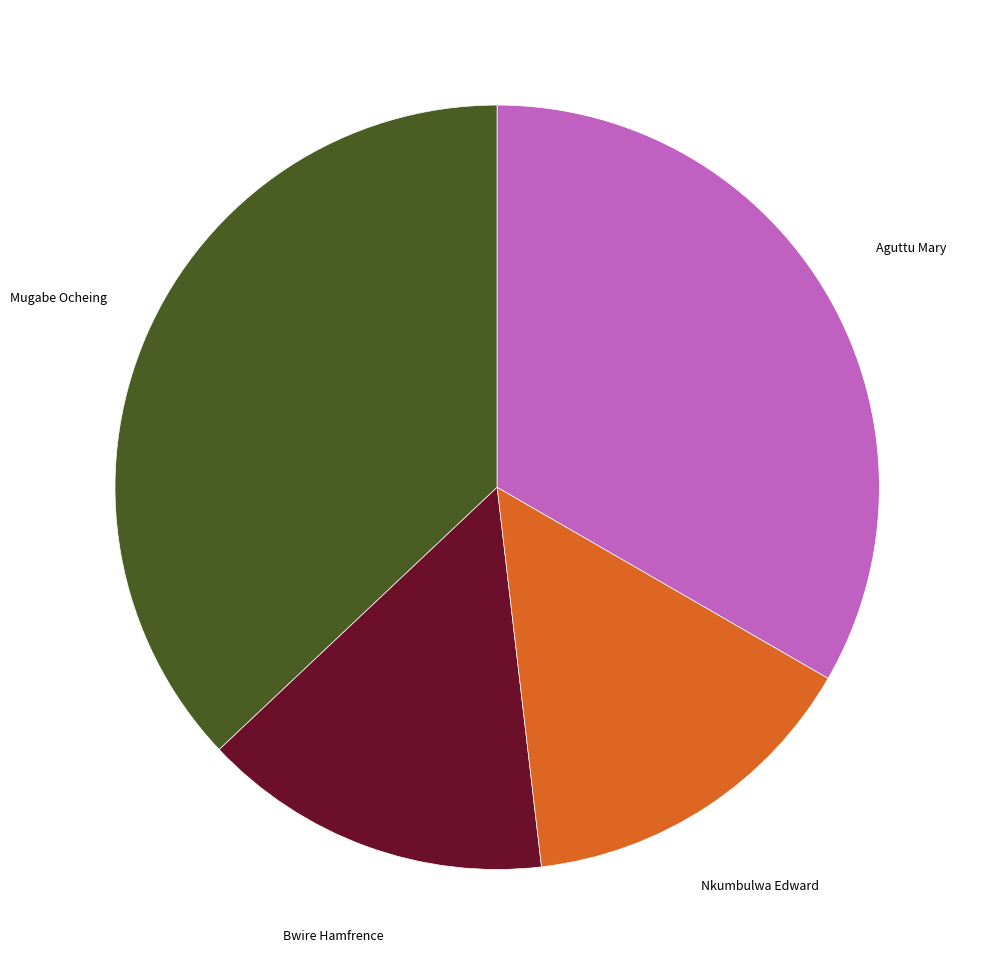

Is there a majority slice in this chart?

No